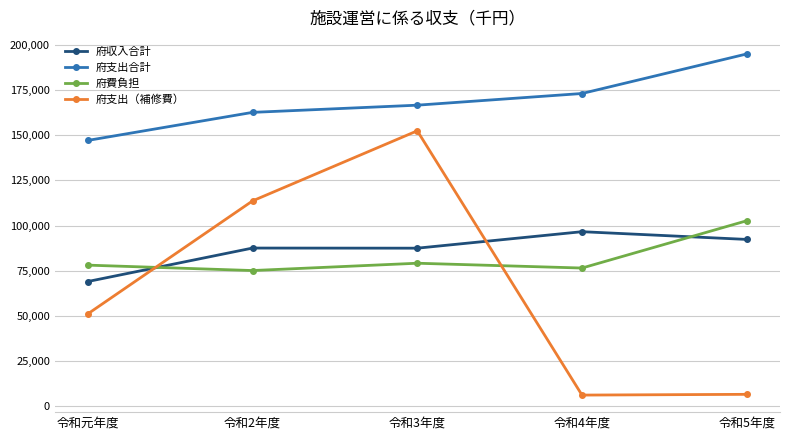

True or false: 府支出（補修費） has more than 2 points higher than both neighbors.

False